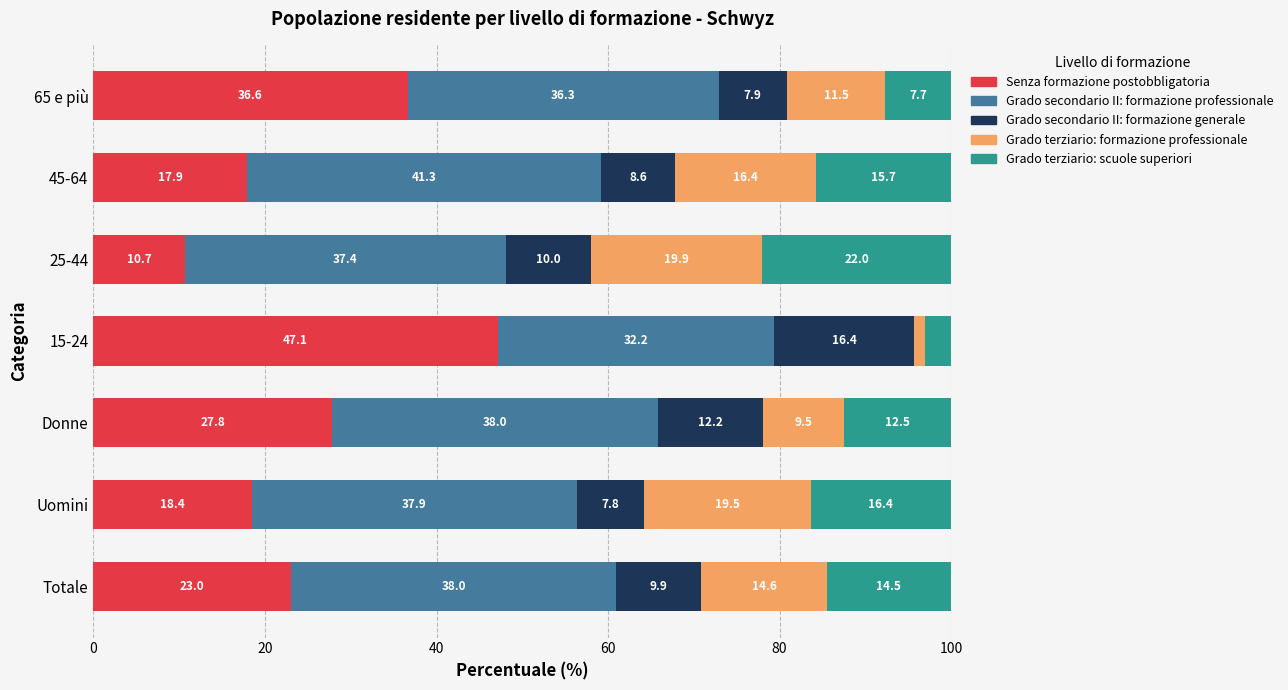

Is it true that Senza formazione postobbligatoria equals 47.1 at 15-24?

True